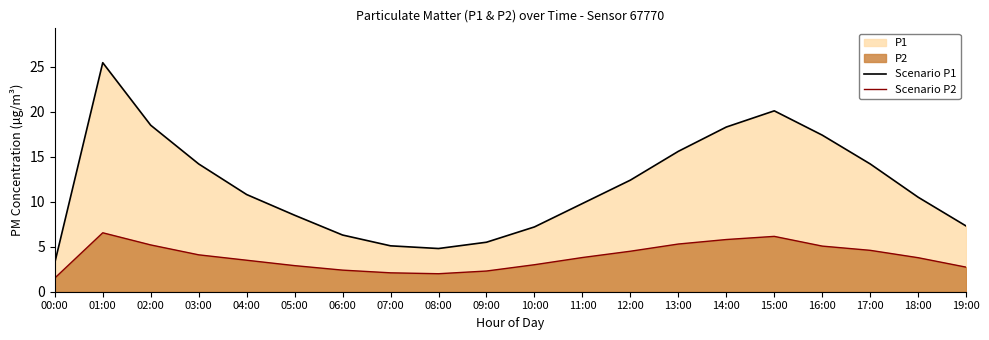

What is the spread (max minus min) of values at 19:00?

4.6